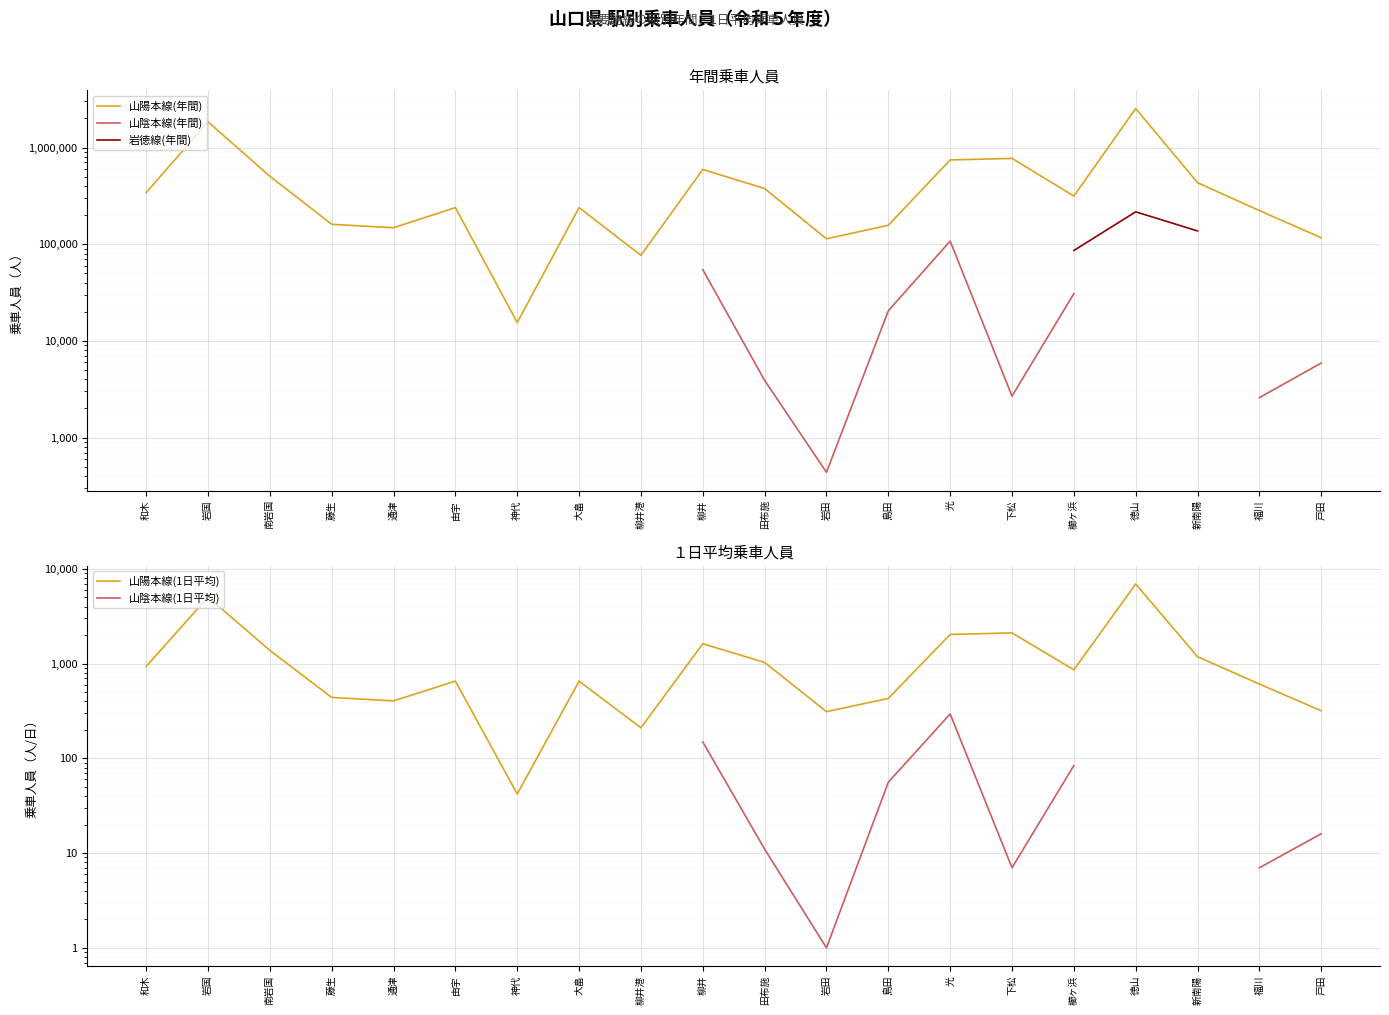

True or false: 山陰本線(1日平均) and 山陽本線(年間) cross at least once.

False